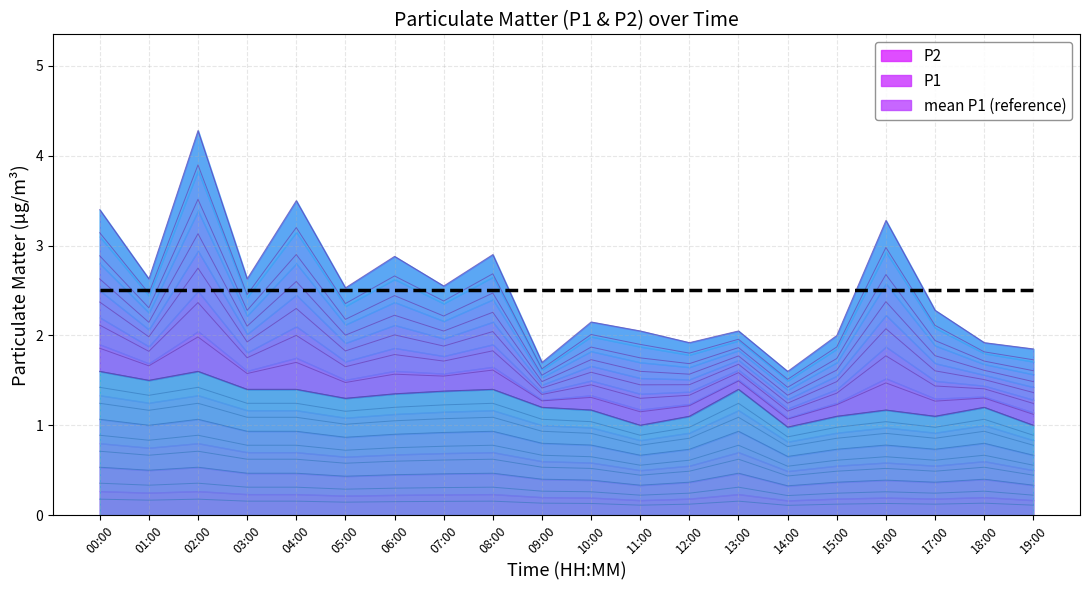

At which category does the chart reach its peak across all series?

02:00